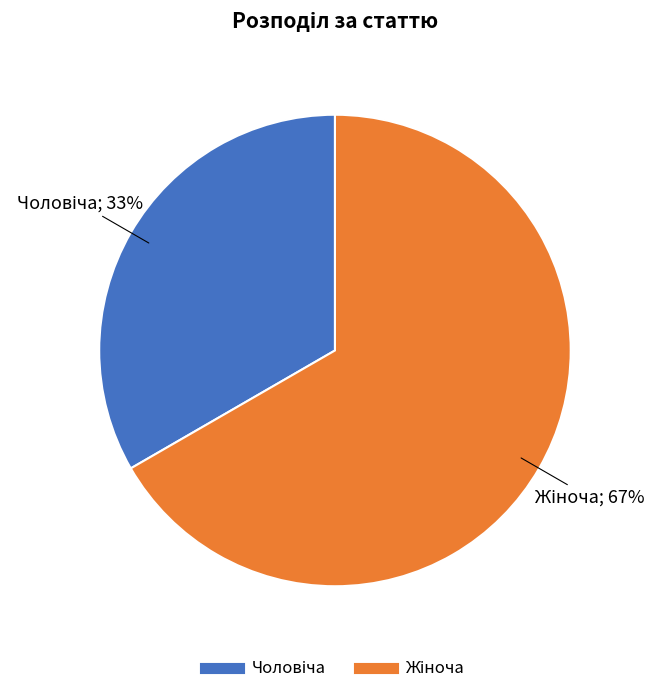

Is there any slice that represents more than half of the pie?

Yes